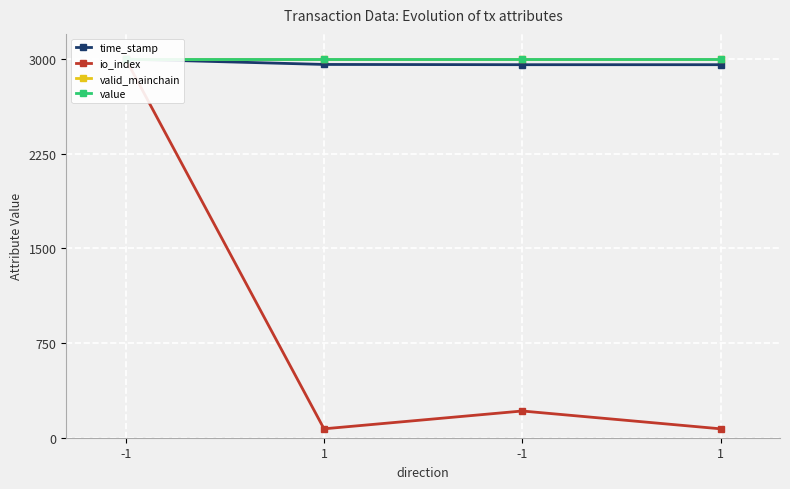

List the series in order of their peak value, lowest first.

time_stamp, io_index, valid_mainchain, value